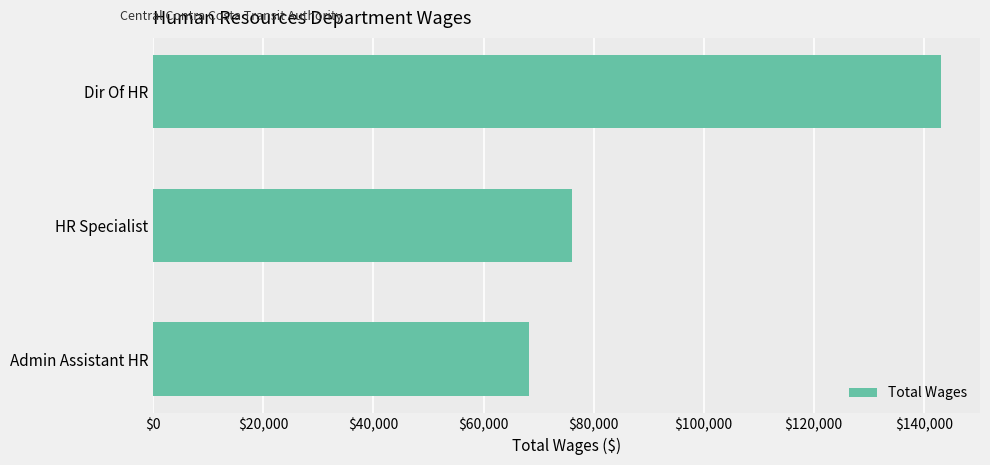

The value at Dir Of HR is 143069. True or false?

True